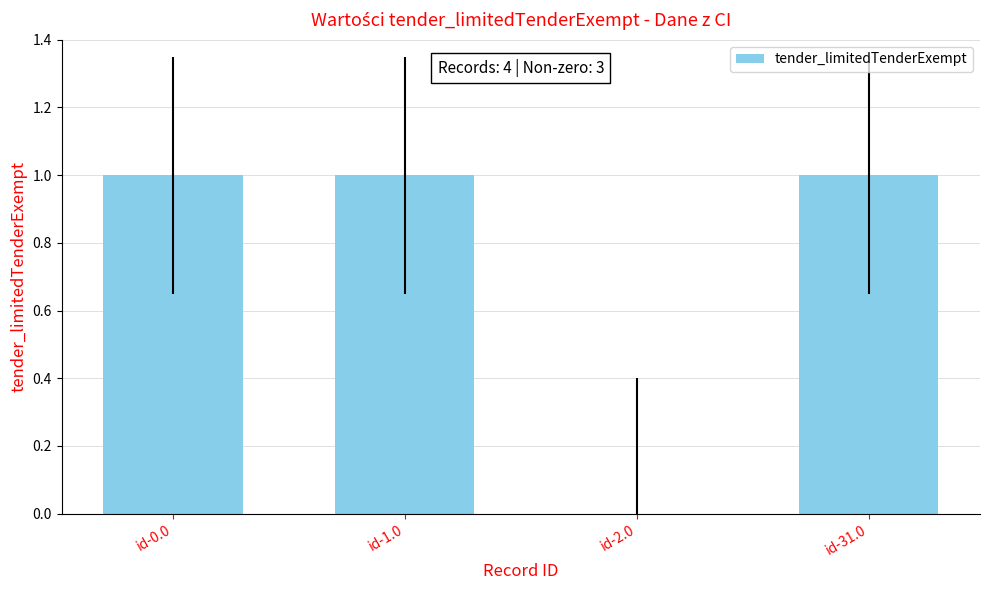

How many data points does each series have?

4